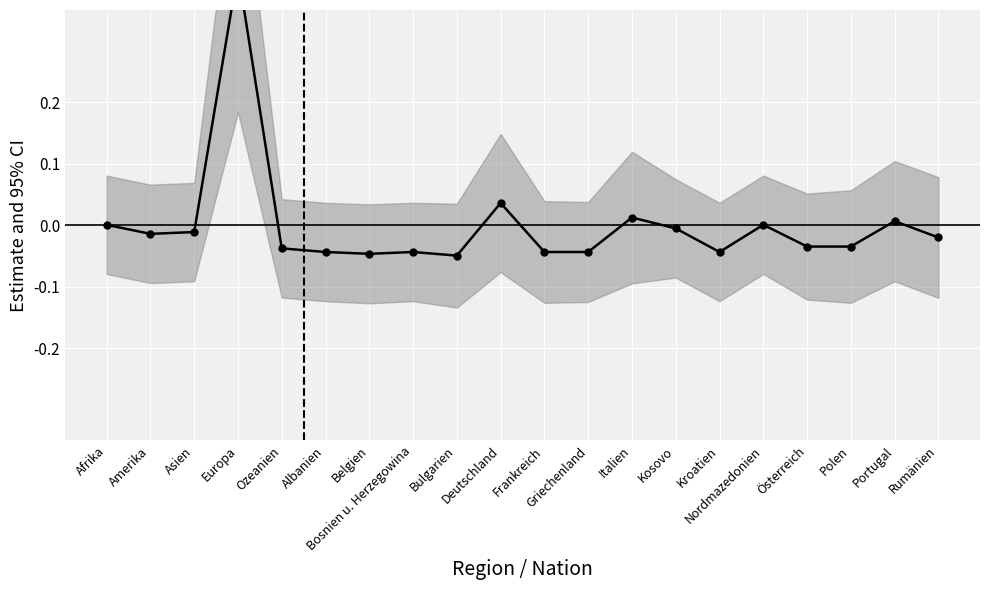

At which category does the chart reach its peak across all series?

Europa